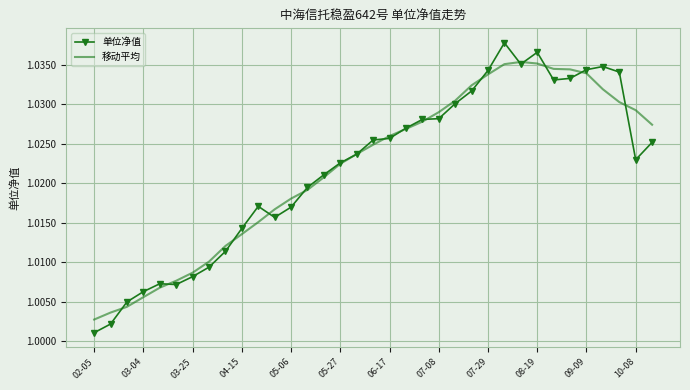

Which series has the widest spread of values?

单位净值